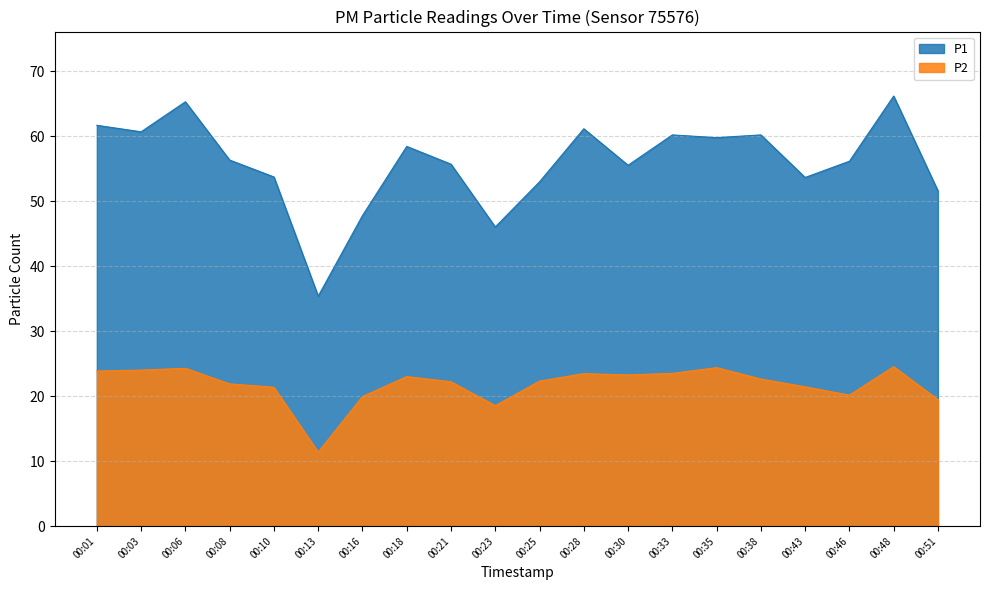

At which label does P1 reach its minimum?

00:13